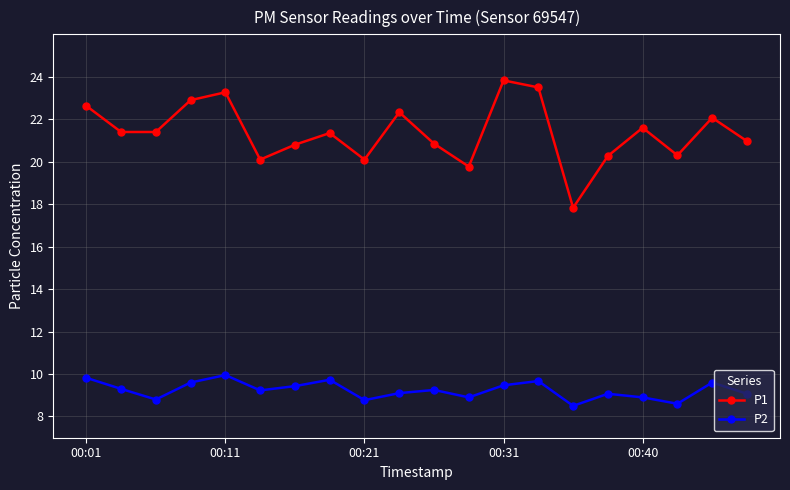

How many interior local valleys does the P2 series have?

6